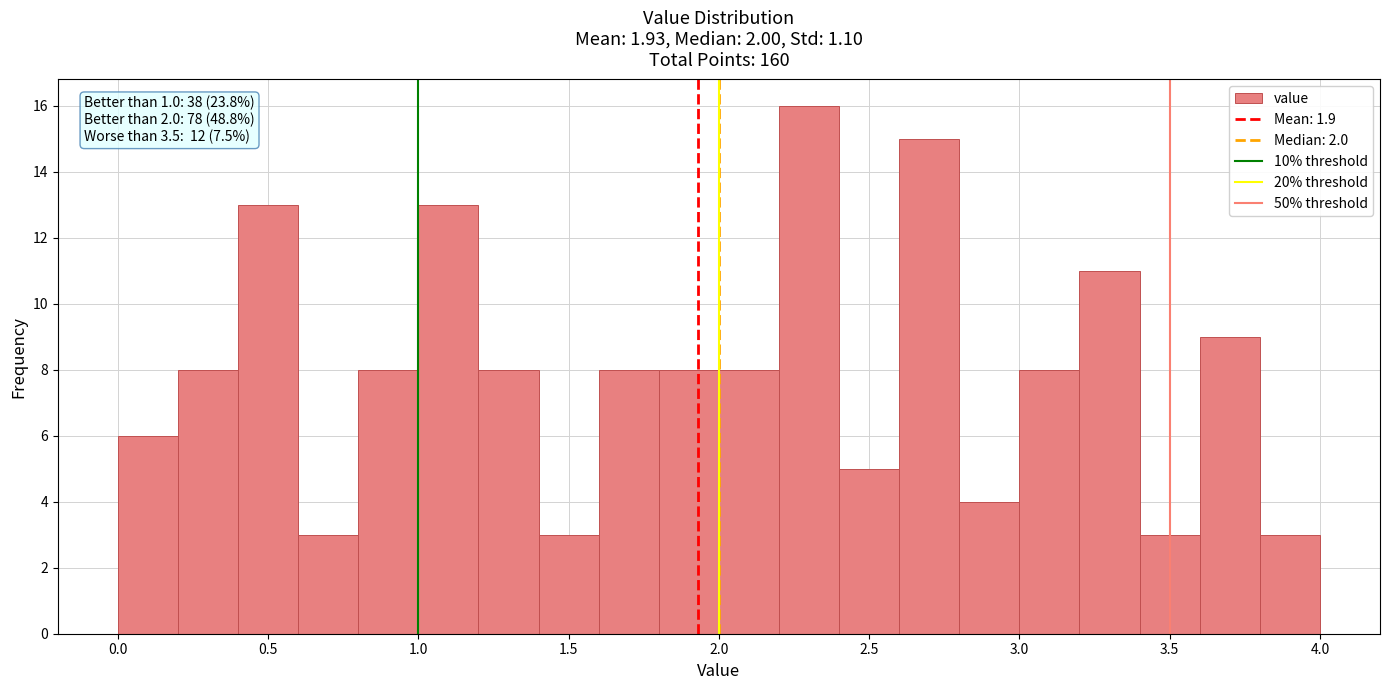

Over which range of the x-axis is the bar tallest?

2.2 to 2.4